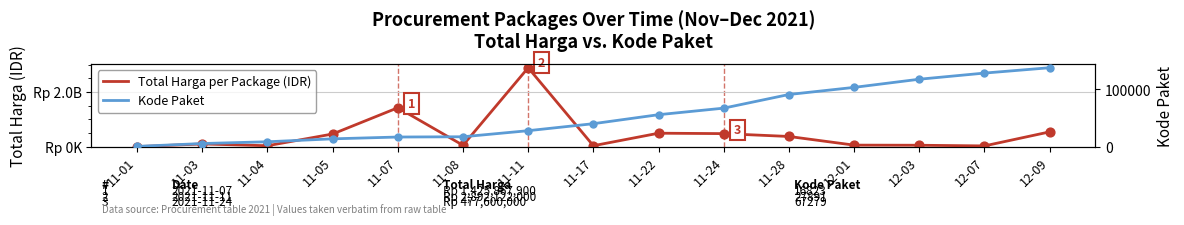

What are all the series names shown in the legend?

Total Harga per Package (IDR), Kode Paket